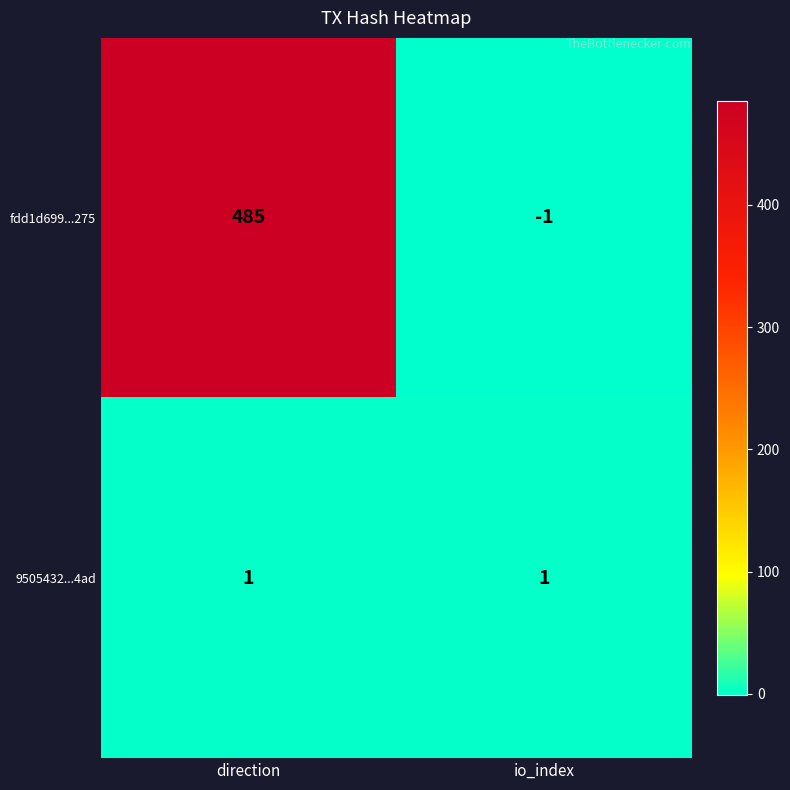

The 9505432...4ad series shows 1 at direction. True or false?

True